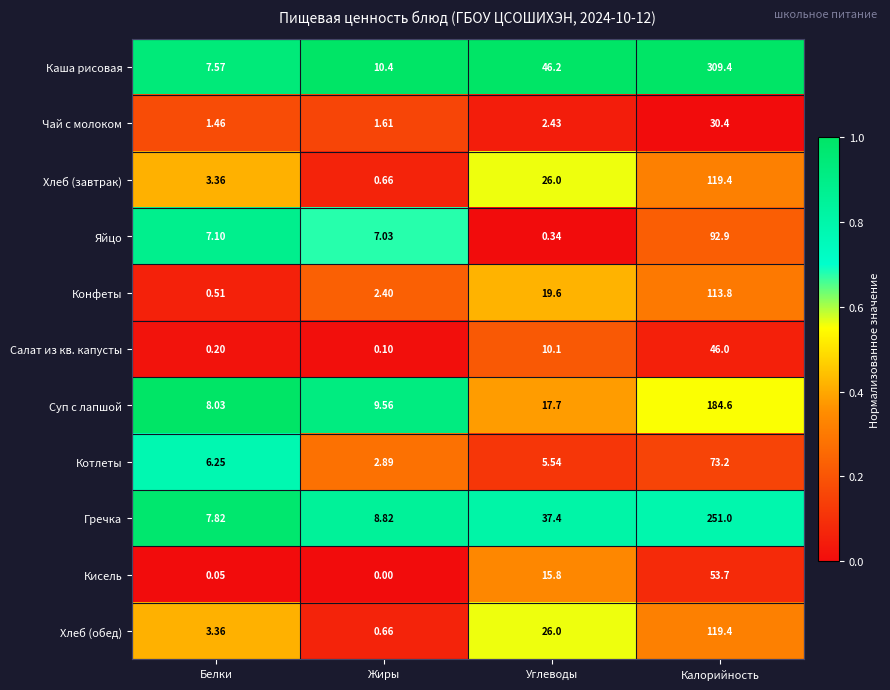

At which category is the sum across all series the highest?

Калорийность